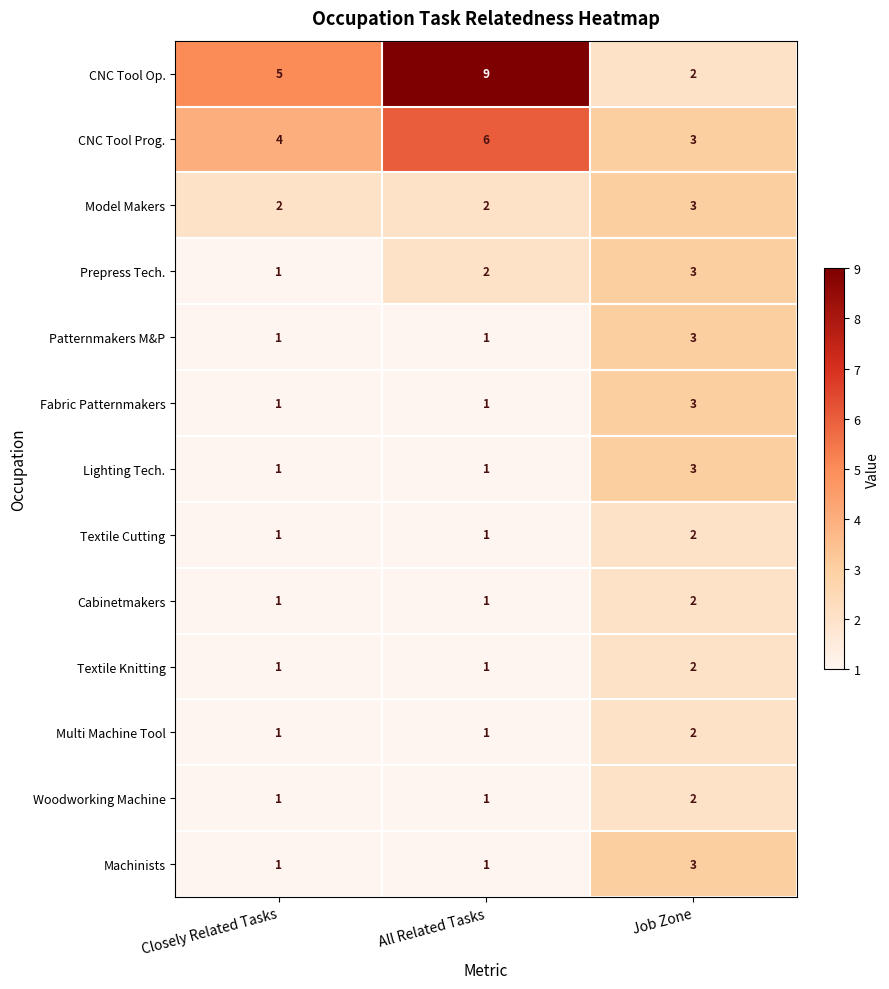

What is the sum of the Prepress Tech. values at Closely Related Tasks and Job Zone?

4